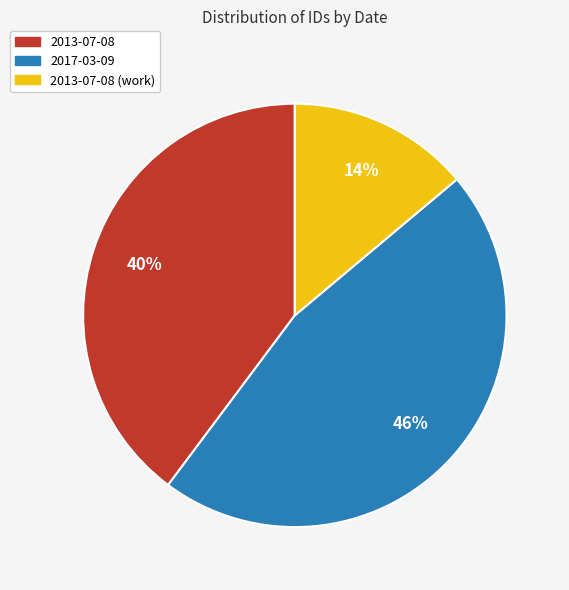

Does any single category account for the majority?

No